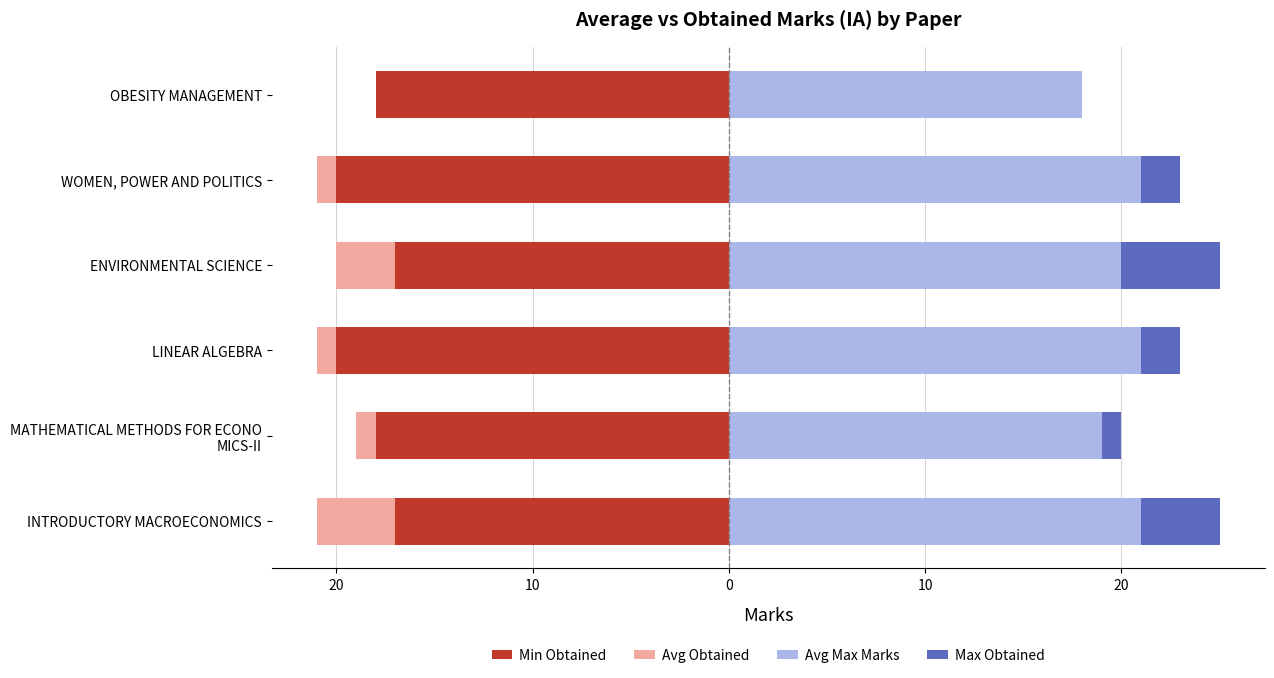

Which series has the largest total across all categories?

Avg Max Marks